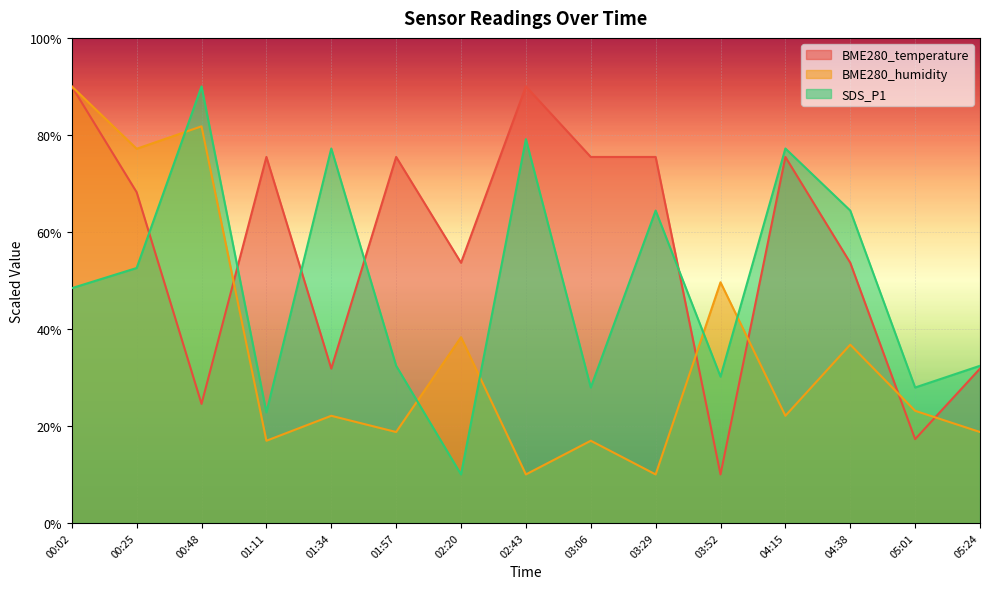

Between 04:38 and 01:34, which is larger?

04:38